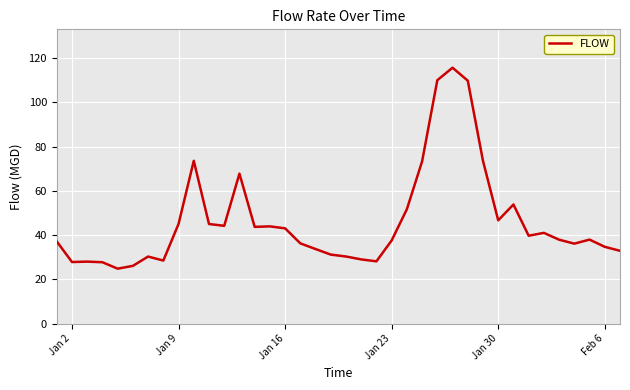

What is the maximum value shown in the chart?

115.6